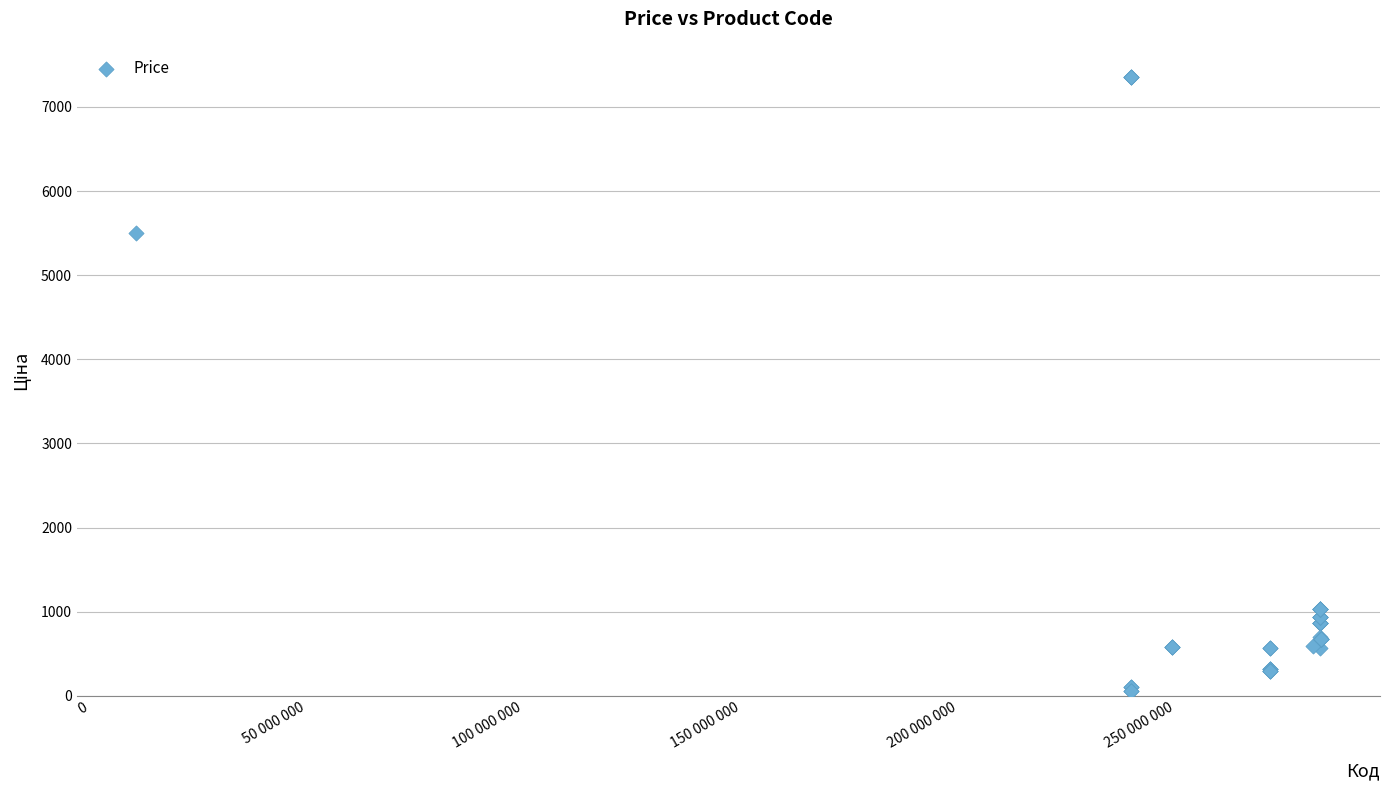

What Y value in the scatter plot is closest to 3707?

5497.3